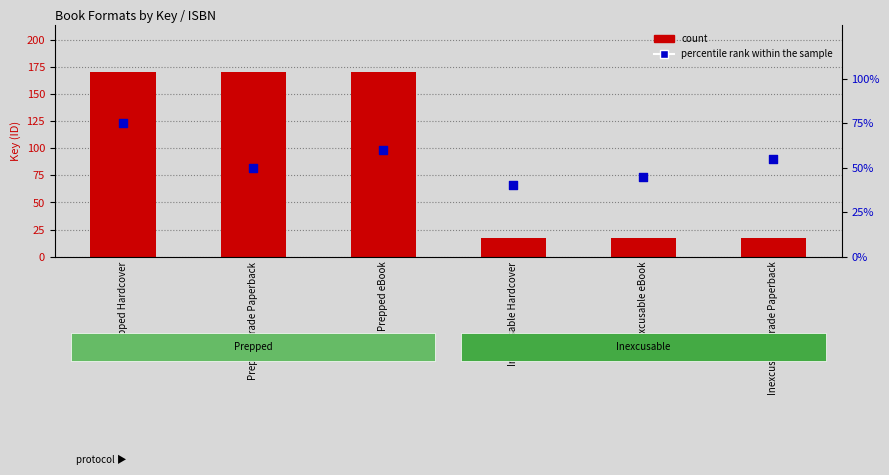

Which series contains the lowest Y value?

count